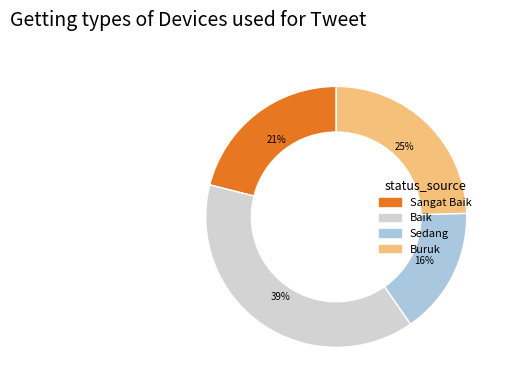

Between Sangat Baik and Buruk, which is larger?

Buruk